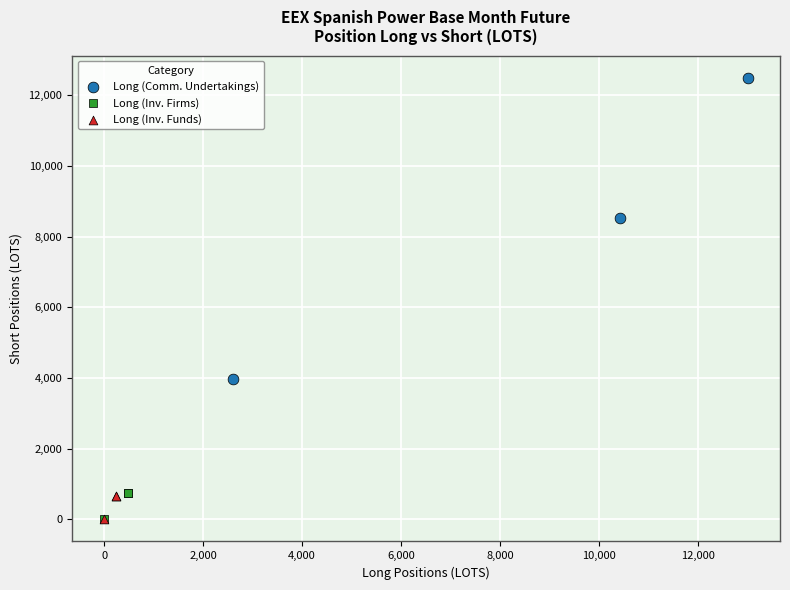

Which series reaches the maximum Y coordinate?

Long (Comm. Undertakings)